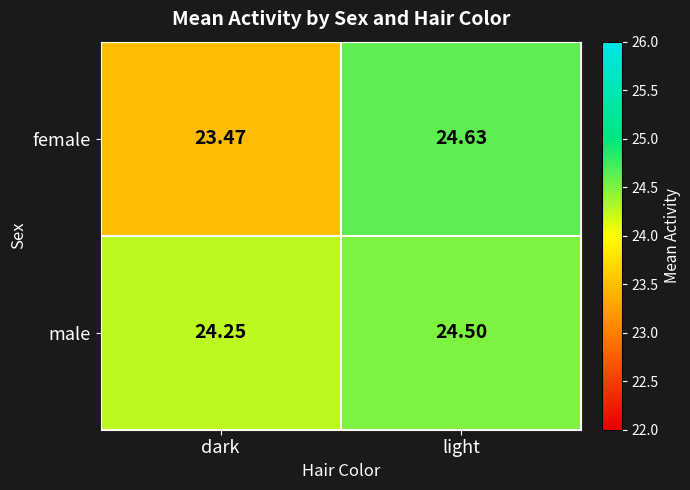

How many distinct data groups are displayed?

2